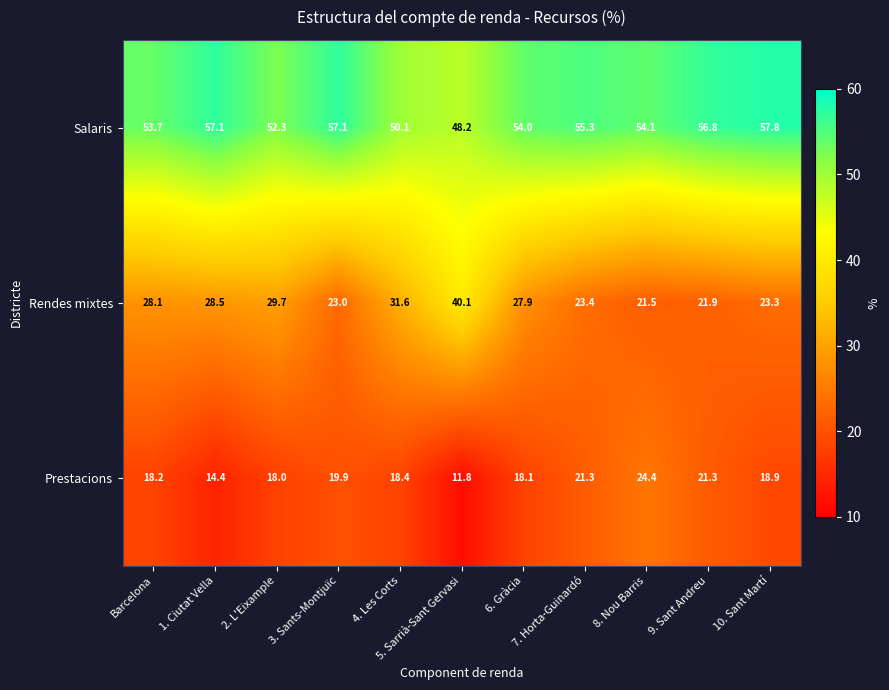

True or false: Salaris has a value of 87.7 at 7. Horta-Guinardó.

False